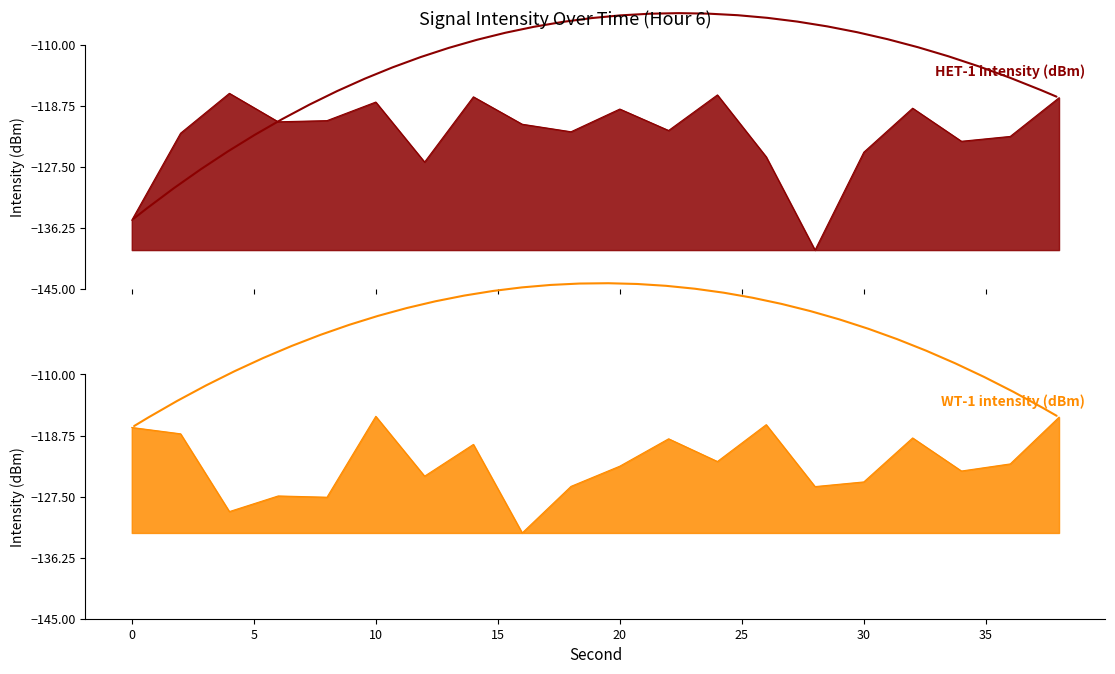

Rank the series at 14 from lowest to highest value.

WT-1 intensity (dBm), HET-1 intensity (dBm)